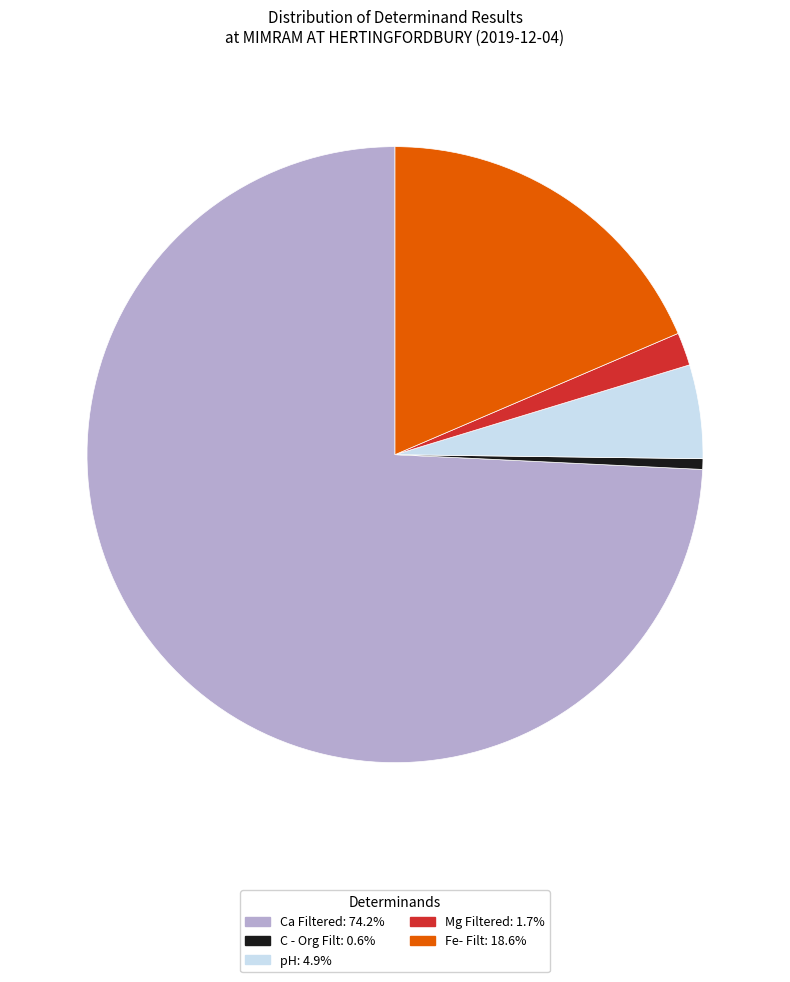

Between Mg Filtered and pH, which is larger?

pH